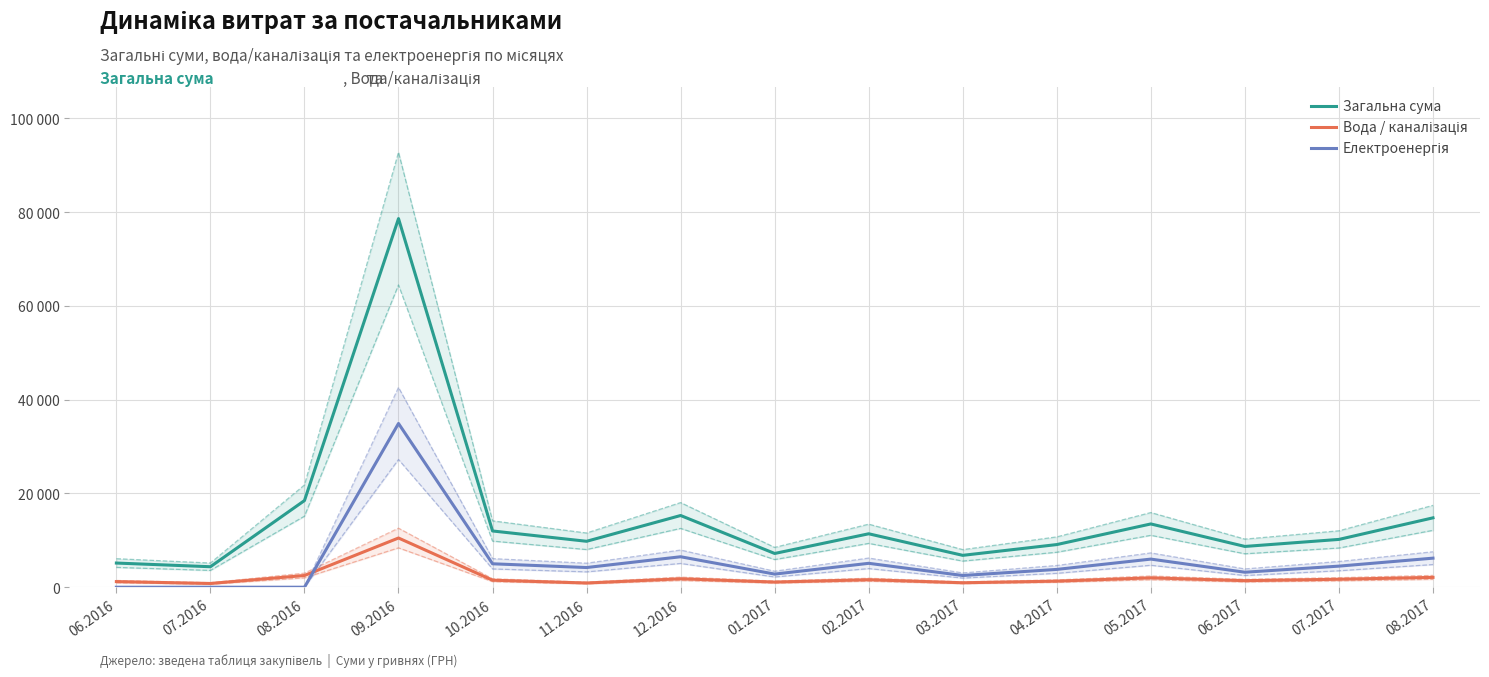

Is this an area chart (filled region under the line)?

No